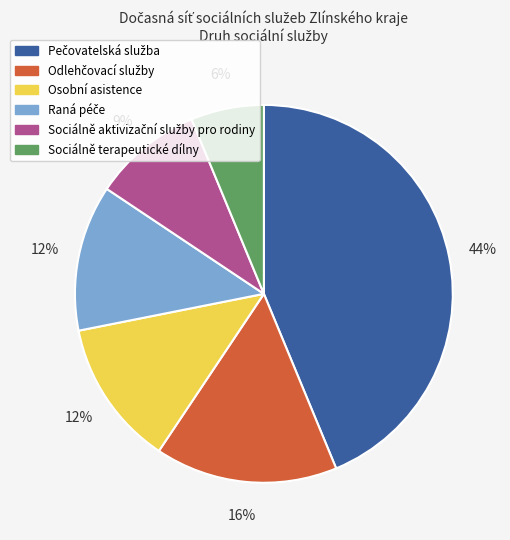

What is the smallest slice in the pie chart?

Sociálně terapeutické dílny